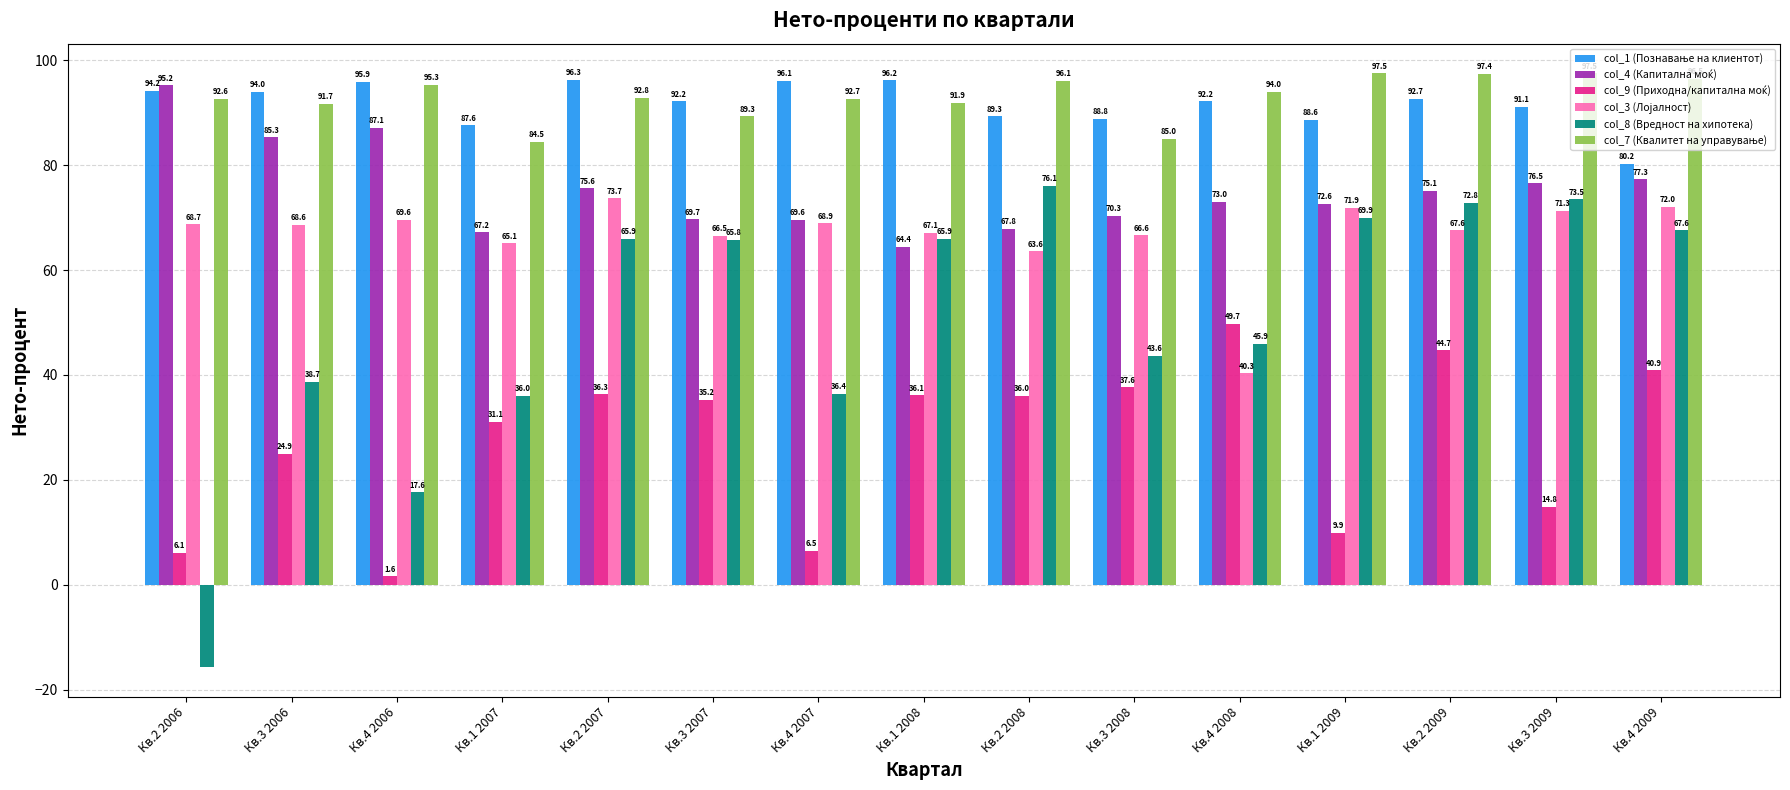

The col_8 (Вредност на хипотека) series shows 18.2 at Кв.1 2008. True or false?

False